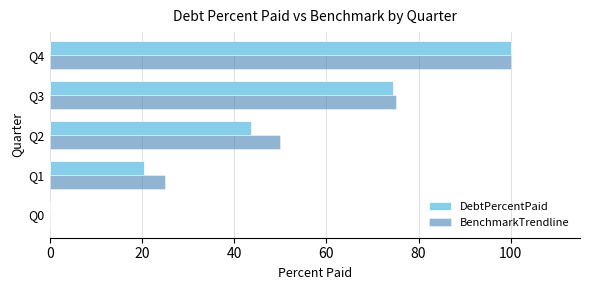

What is the total value across all series at Q2?

93.8